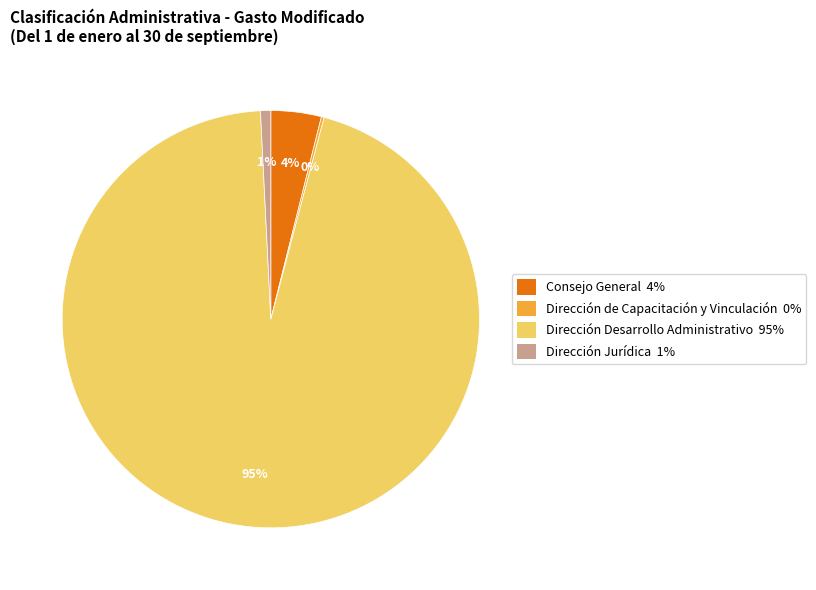

What is the ratio of the value at Dirección Jurídica to the value at Consejo General?

0.2